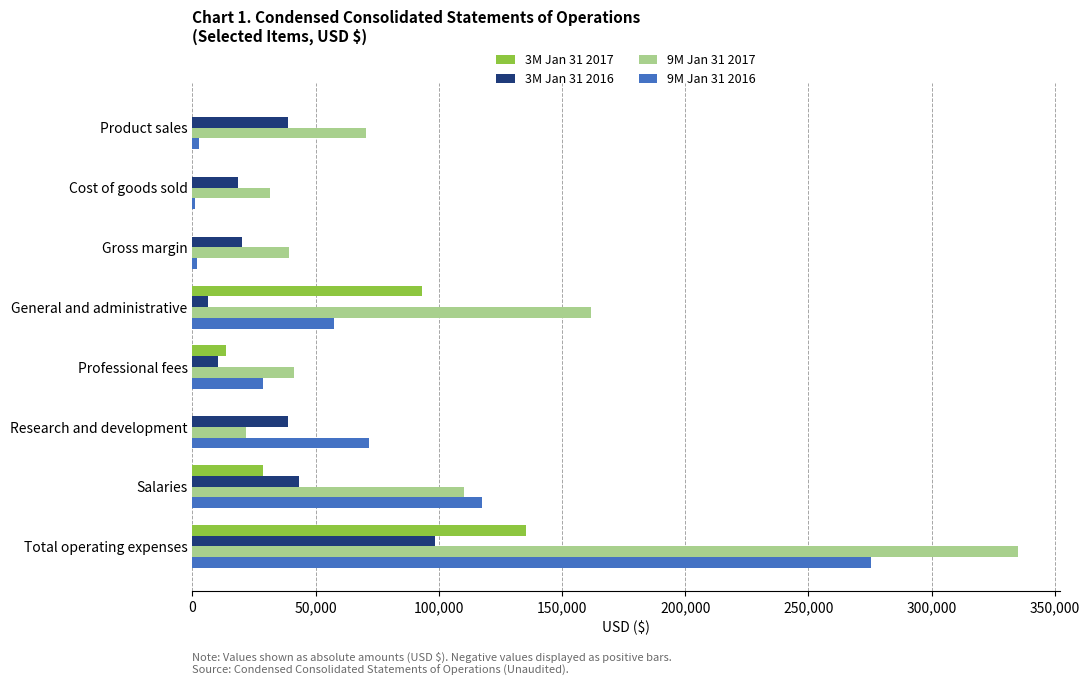

Which category has the highest value across all series?

Total operating expenses